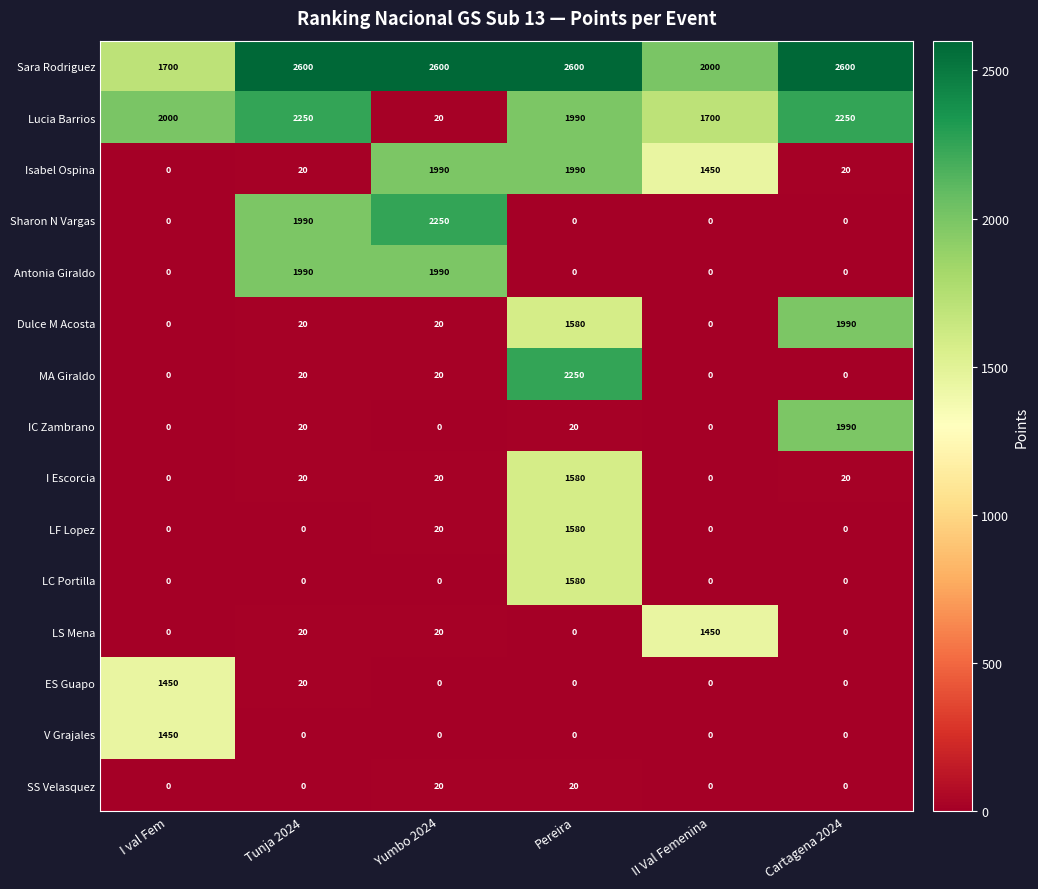

What is the minimum value for Lucia Barrios?

20